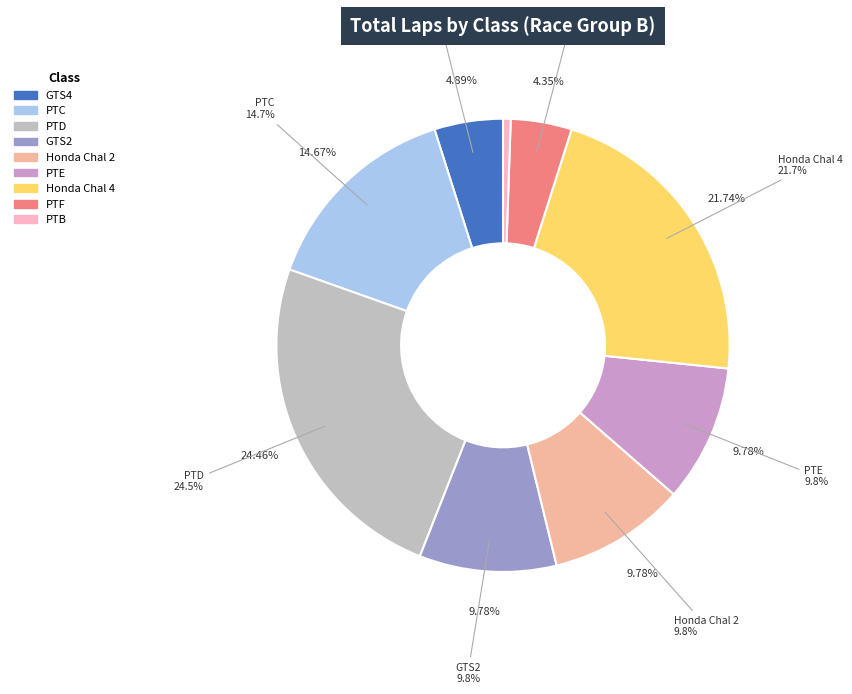

How many segments does this pie chart have?

9